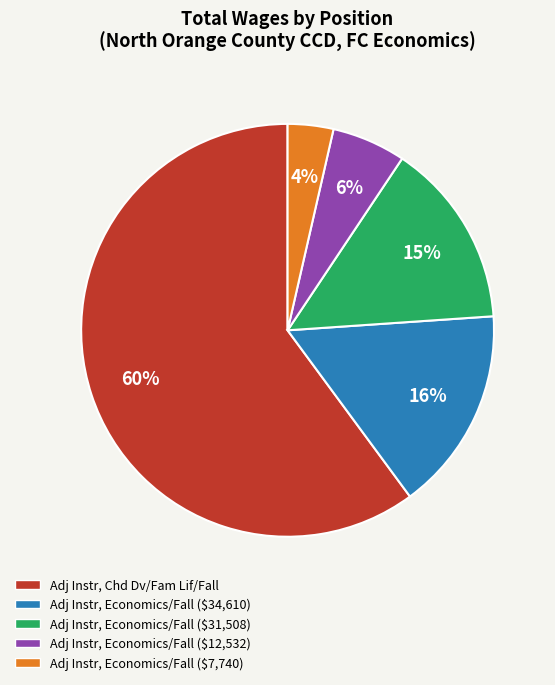

Does any single category account for the majority?

Yes